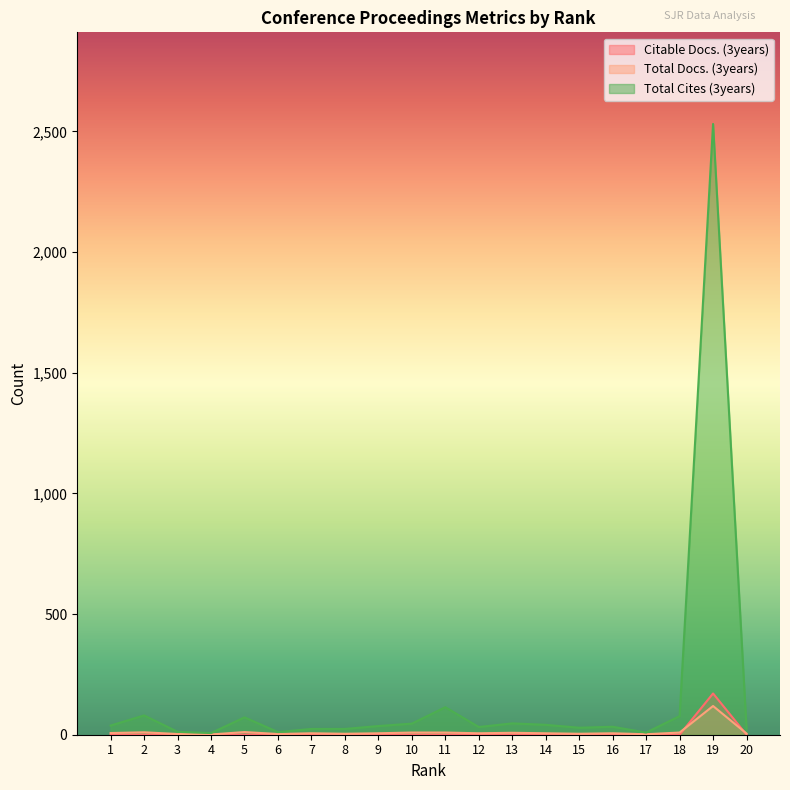

How many intersections are there between Total Docs. (3years) and Citable Docs. (3years)?

2